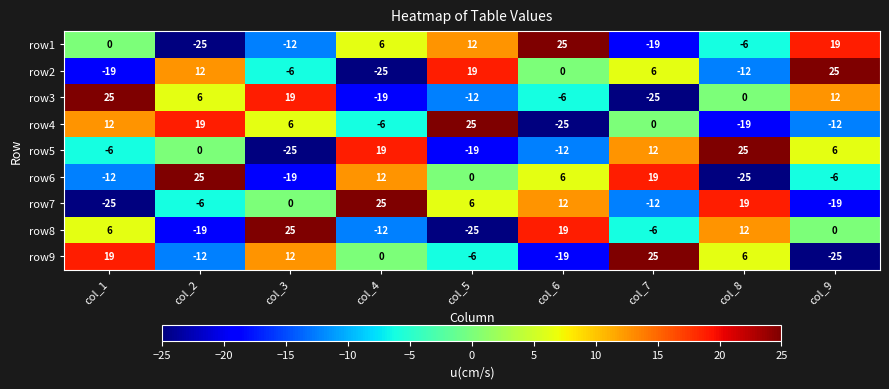

At col_8, list the series in order from largest to smallest.

row5, row7, row8, row9, row3, row1, row2, row4, row6